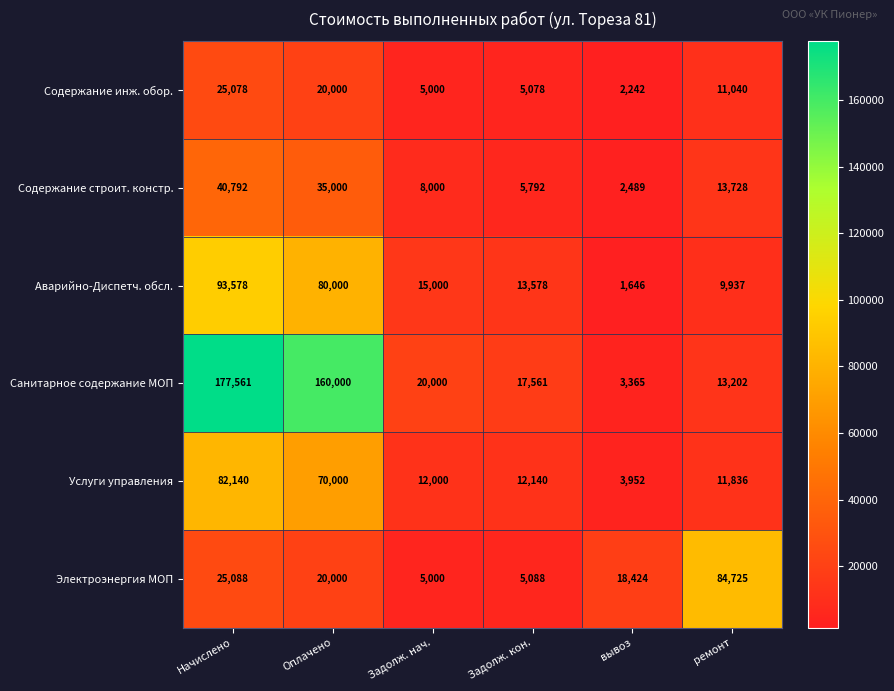

The value of Электроэнергия МОП at ремонт is 84725. True or false?

True